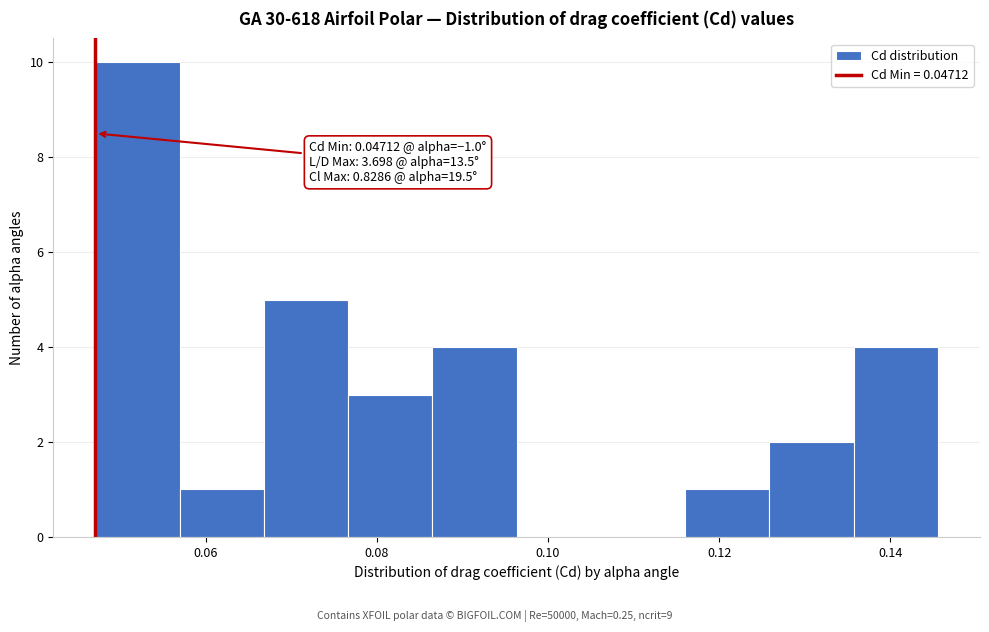

Which range on the x-axis has the tallest bar?

0.048 to 0.056